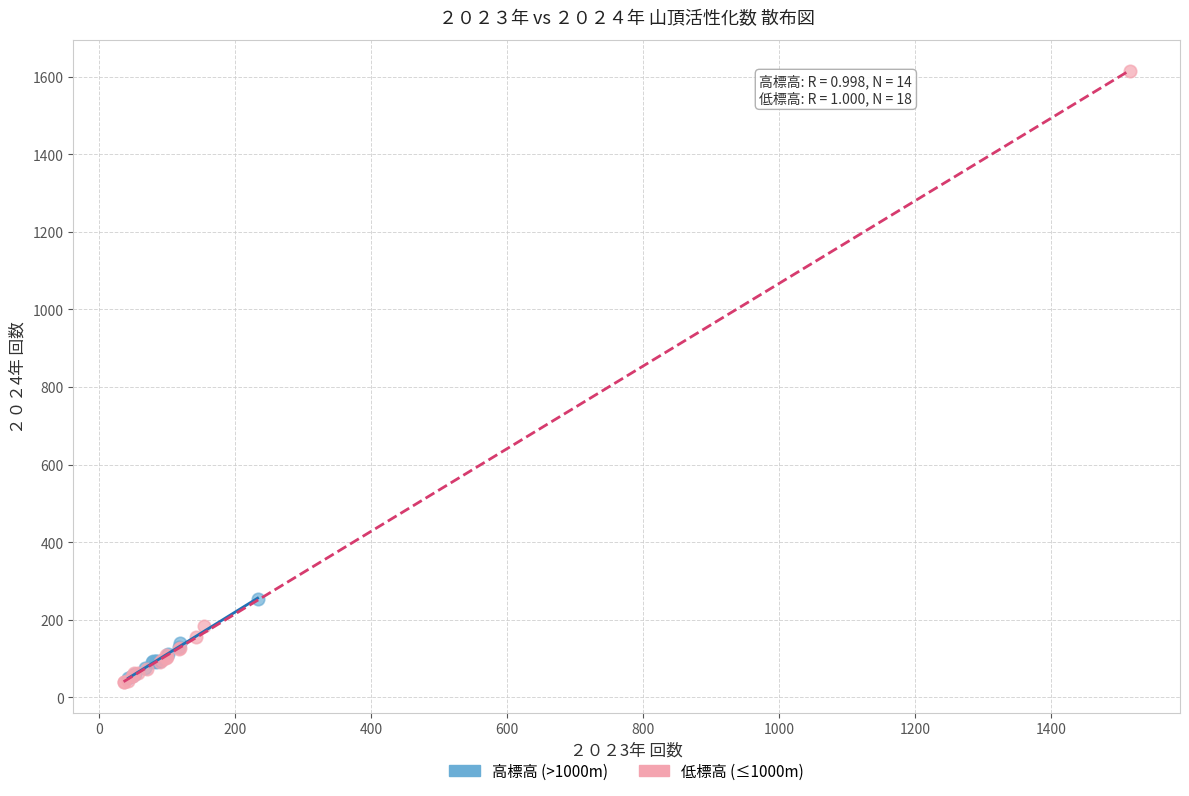

Which series contains the highest Y value?

低標高 (≤1000m)